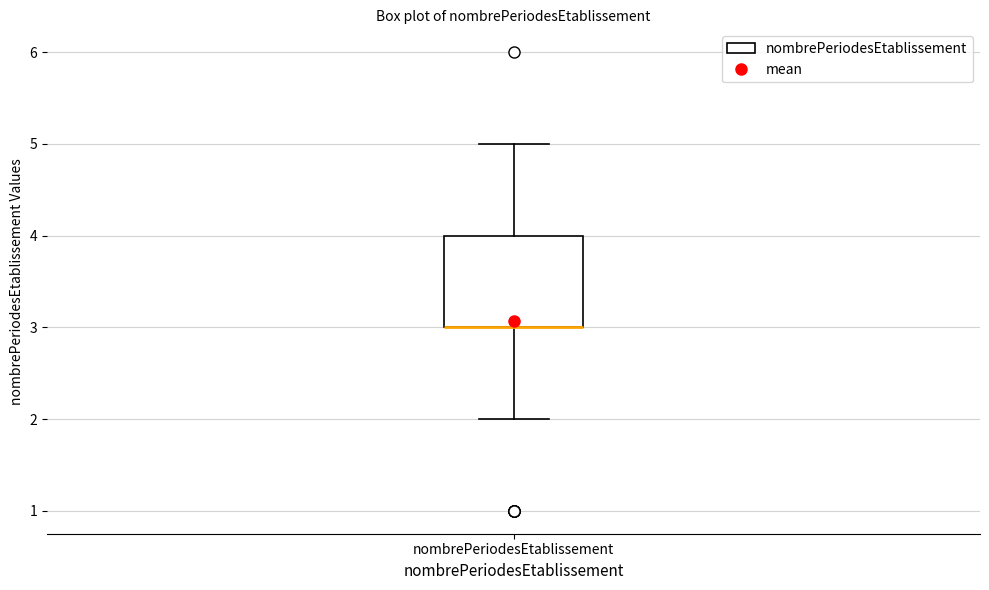

Where is the upper edge of the box for nombrePeriodesEtablissement on the y-axis? The values are not printed on the chart, so give them approximately, as read against the axis.

4